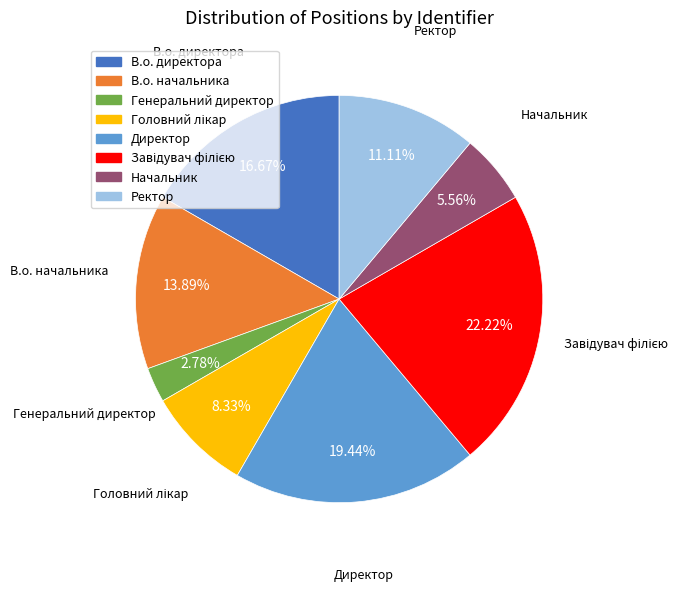

Is the sum of В.о. директора and Начальник greater than half?

No